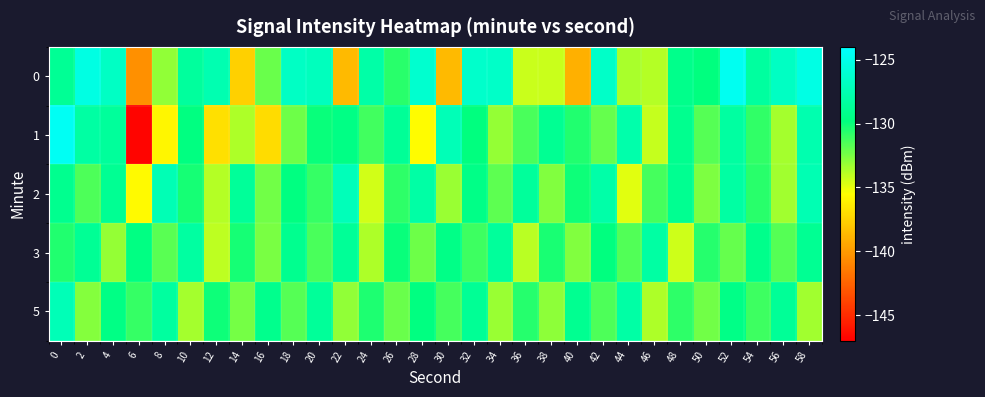

Reading left to right, list all the values displayed in this chart.

0: 0=-128.8	2=-125.3	4=-126.6	6=-140.5	8=-133.1	10=-128.5	12=-127.6	14=-137.6	16=-132.1	18=-126.7	20=-127.0	22=-138.6	24=-128.0	26=-130.7	28=-126.2	30=-138.6	32=-126.4	34=-126.5	36=-134.3	38=-134.2	40=-139.0	42=-126.5	44=-133.6	46=-133.8	48=-129.3	50=-129.8	52=-124.7	54=-128.4	56=-126.8	58=-125.2
1: 0=-124.5	2=-128.2	4=-128.5	6=-146.7	8=-135.9	10=-129.7	12=-136.9	14=-133.6	16=-137.1	18=-132.2	20=-130.0	22=-129.5	24=-131.2	26=-128.7	28=-135.6	30=-127.3	32=-129.8	34=-133.1	36=-131.4	38=-128.9	40=-130.5	42=-132.0	44=-127.8	46=-134.2	48=-129.1	50=-131.7	52=-128.3	54=-130.9	56=-133.5	58=-127.6
2: 0=-129.1	2=-131.5	4=-128.9	6=-135.7	8=-127.4	10=-130.2	12=-133.8	14=-128.6	16=-132.3	18=-129.7	20=-131.0	22=-127.2	24=-134.5	26=-130.8	28=-128.1	30=-133.2	32=-129.4	34=-131.9	36=-128.5	38=-132.7	40=-130.1	42=-127.9	44=-134.8	46=-131.3	48=-129.0	50=-132.6	52=-128.2	54=-130.7	56=-133.4	58=-127.5
3: 0=-130.5	2=-128.8	4=-133.1	6=-129.6	8=-131.8	10=-128.3	12=-134.0	14=-130.2	16=-132.5	18=-129.1	20=-131.4	22=-128.7	24=-133.7	26=-130.0	28=-132.2	30=-129.4	32=-131.1	34=-128.5	36=-133.9	38=-130.3	40=-132.7	42=-129.8	44=-131.6	46=-128.2	48=-134.4	50=-130.6	52=-132.0	54=-129.3	56=-131.7	58=-128.9
5: 0=-127.3	2=-132.8	4=-129.5	6=-131.0	8=-128.4	10=-133.5	12=-130.1	14=-132.4	16=-129.2	18=-131.7	20=-128.6	22=-133.0	24=-130.4	26=-132.1	28=-129.7	30=-131.3	32=-128.8	34=-133.2	36=-130.6	38=-132.9	40=-129.0	42=-131.5	44=-128.1	46=-133.7	48=-130.8	50=-132.3	52=-129.4	54=-131.1	56=-128.7	58=-133.4